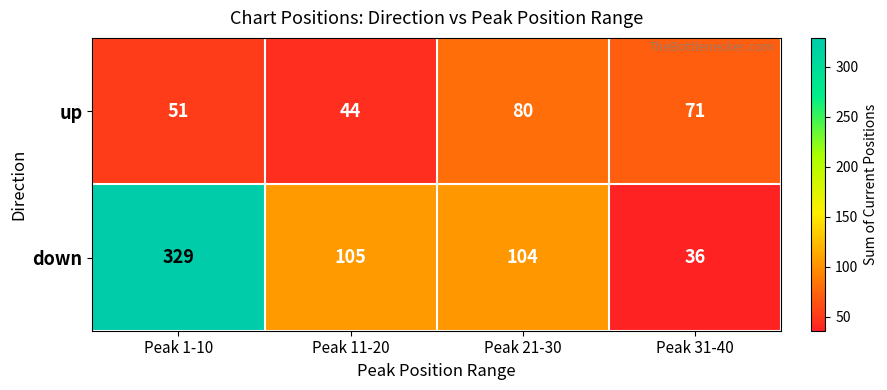

What is the lowest value of the up series?

44